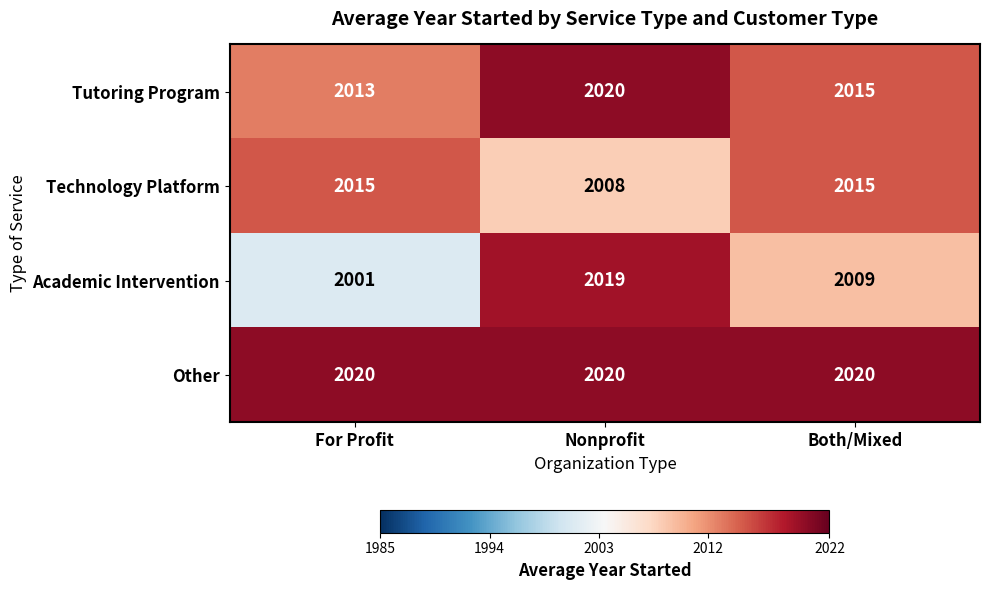

At which category does the chart reach its minimum across all series?

For Profit